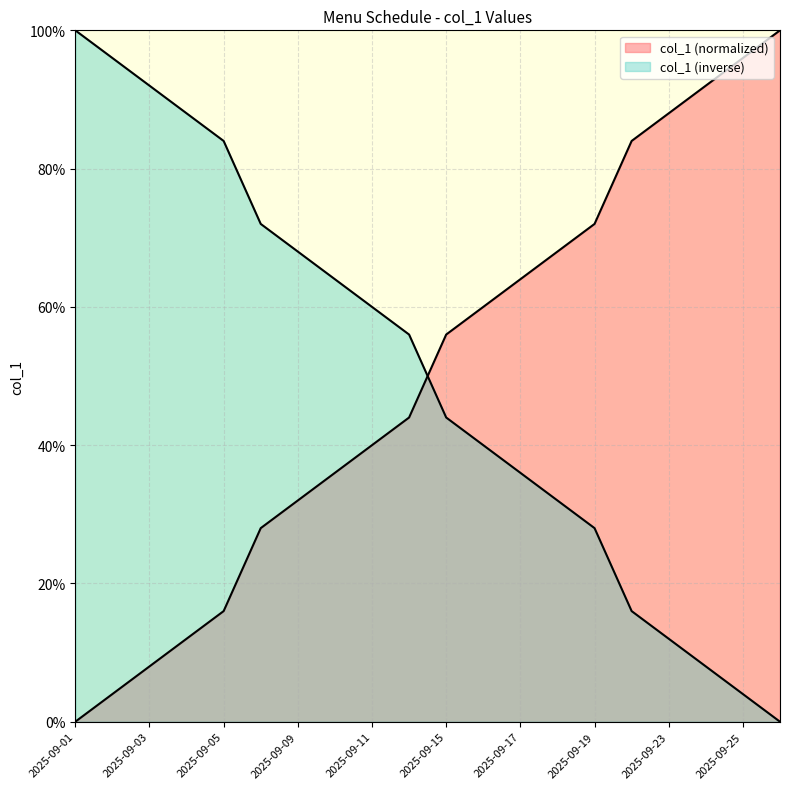

How many lines are shown in the chart?

2